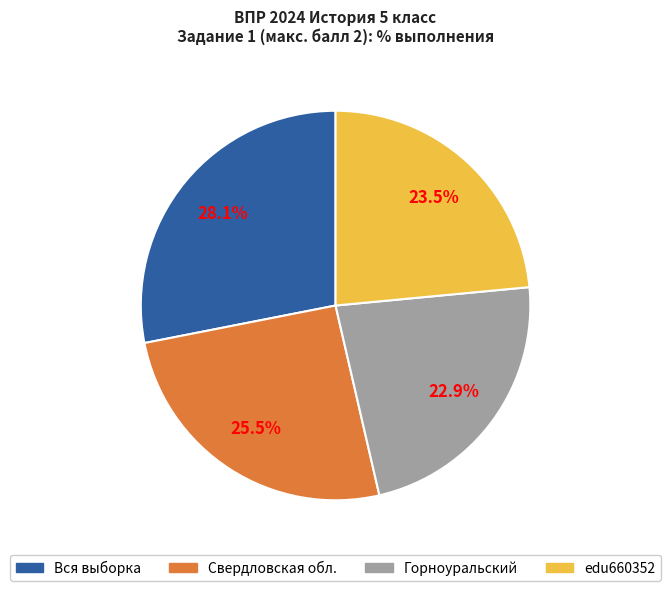

Between Горноуральский and Свердловская обл., which is larger?

Свердловская обл.